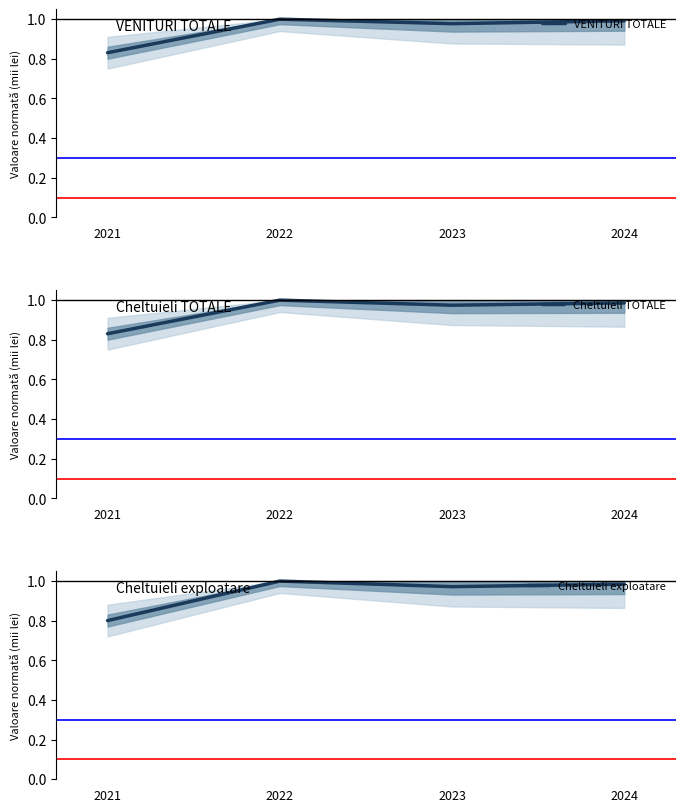

Which series has the widest spread of values?

Cheltuieli exploatare